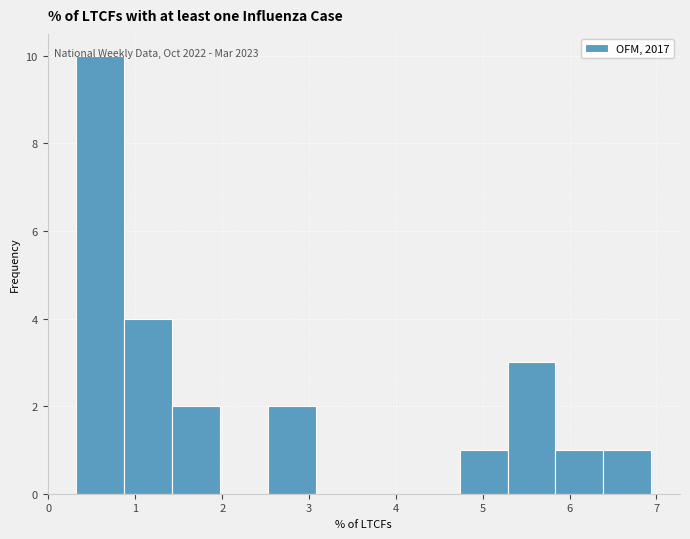

Over which range of the x-axis is the bar tallest?

0.3 to 0.9